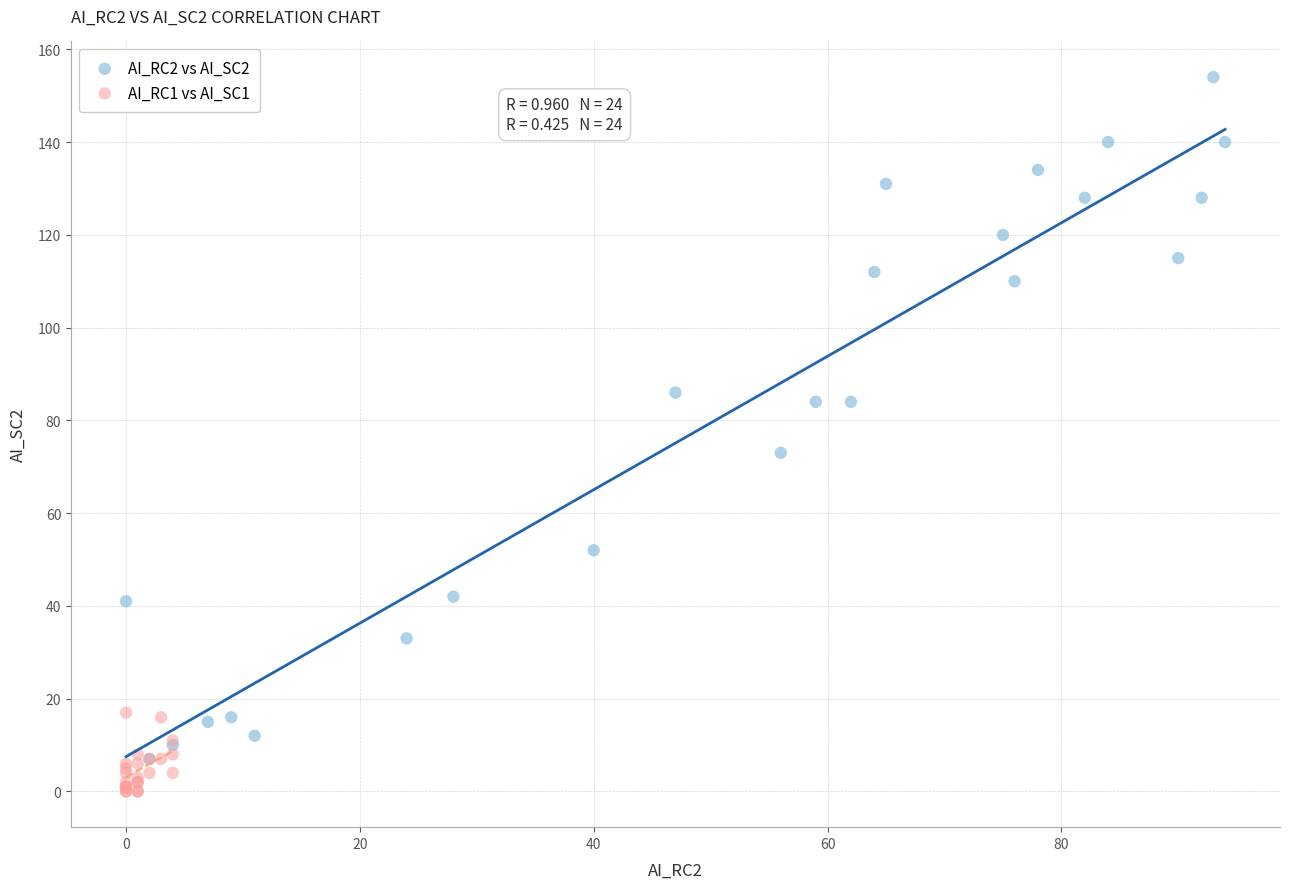

Which series has the largest Y range (max minus min)?

AI_RC2 vs AI_SC2